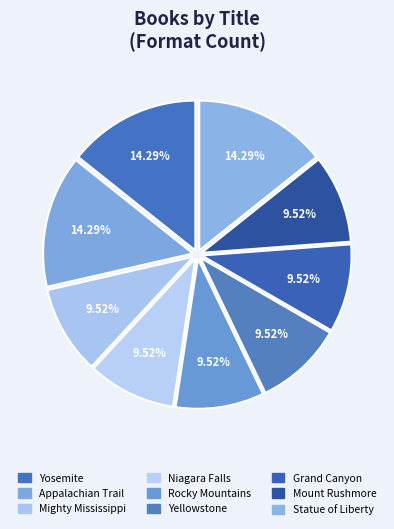

Count the number of slices in the pie.

9